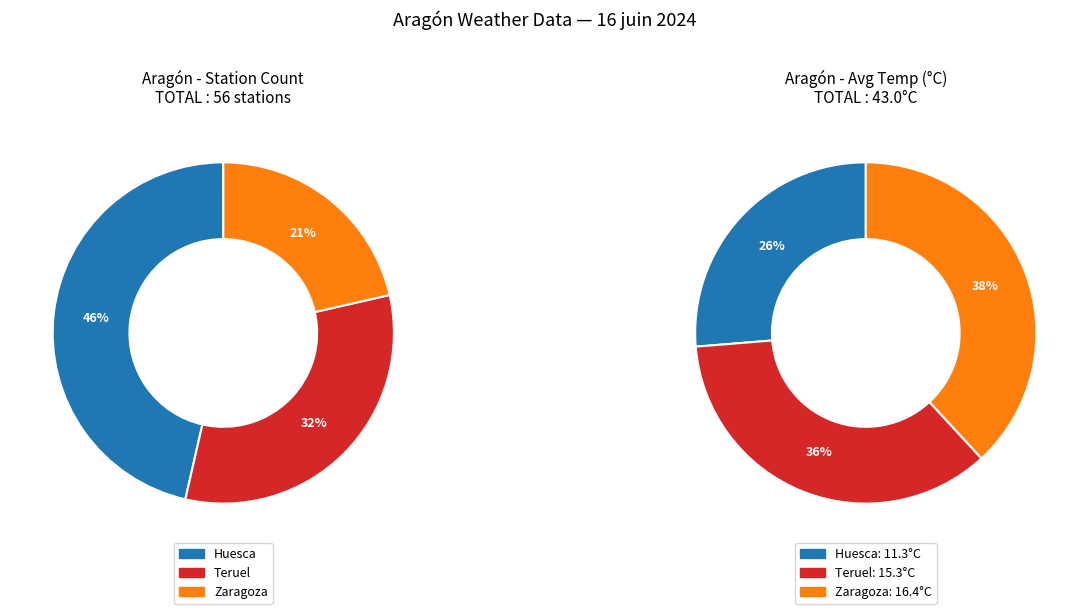

How many segments does this pie chart have?

3